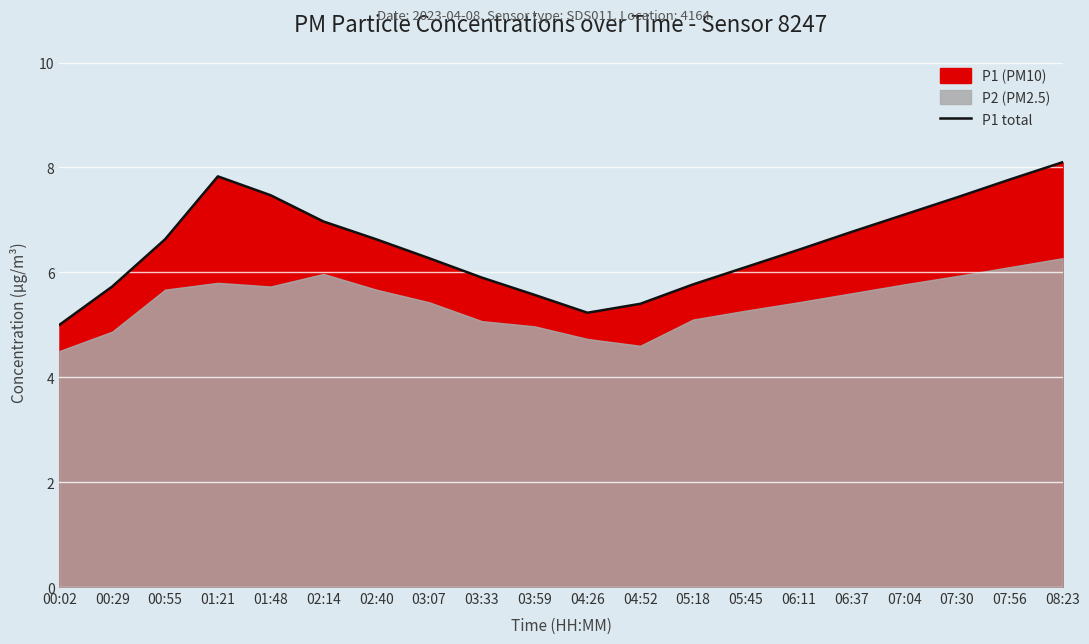

How many values exceed 6?

13